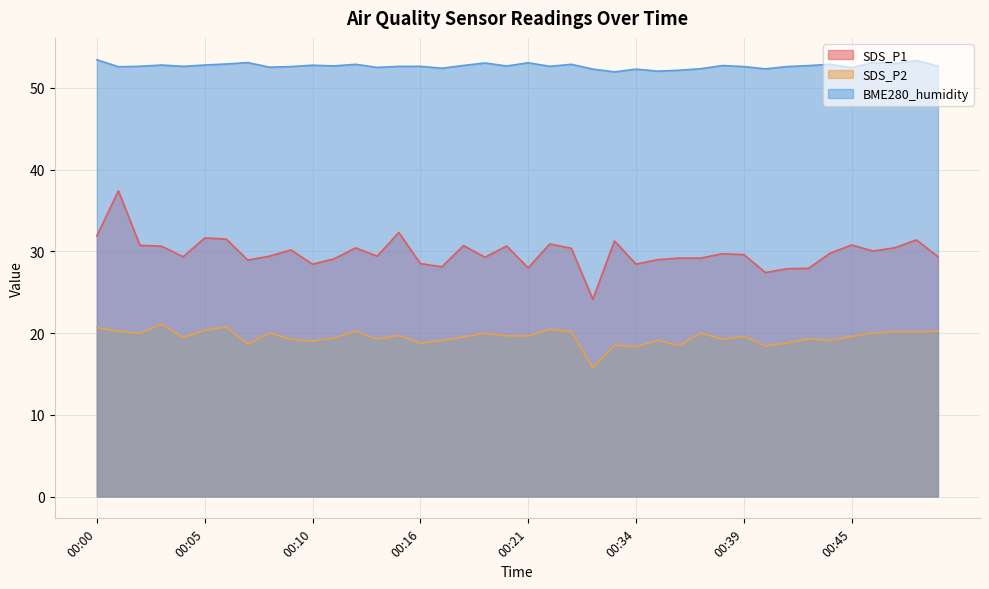

Rank the series by their average value, from highest to lowest.

BME280_humidity, SDS_P1, SDS_P2